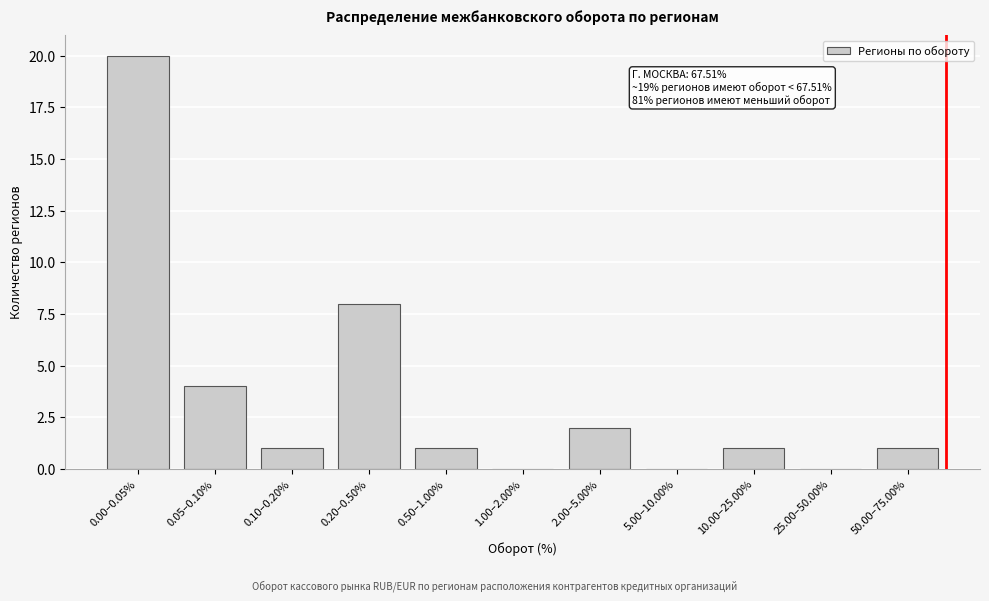

Reading right to left, extract all data points from this chart.

50.00–75.00%=1	25.00–50.00%=0	10.00–25.00%=1	5.00–10.00%=0	2.00–5.00%=2	1.00–2.00%=0	0.50–1.00%=1	0.20–0.50%=8	0.10–0.20%=1	0.05–0.10%=4	0.00–0.05%=20